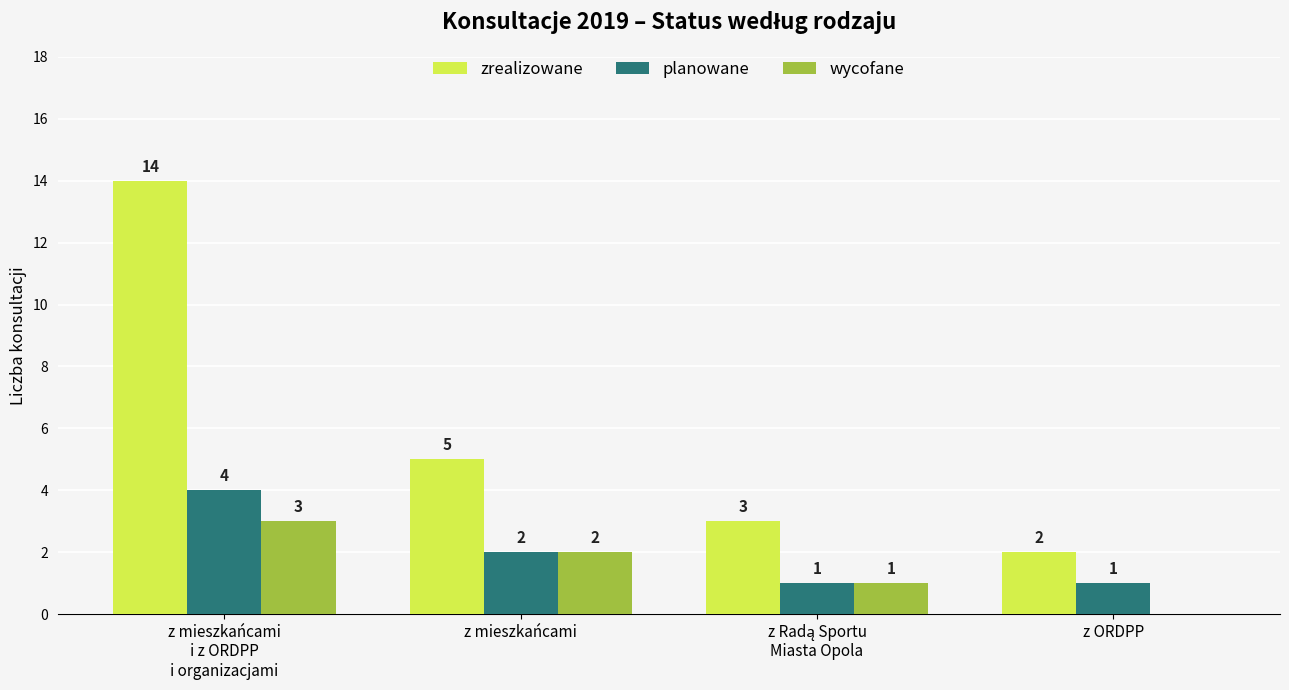

What is the sum of all planowane values?

8